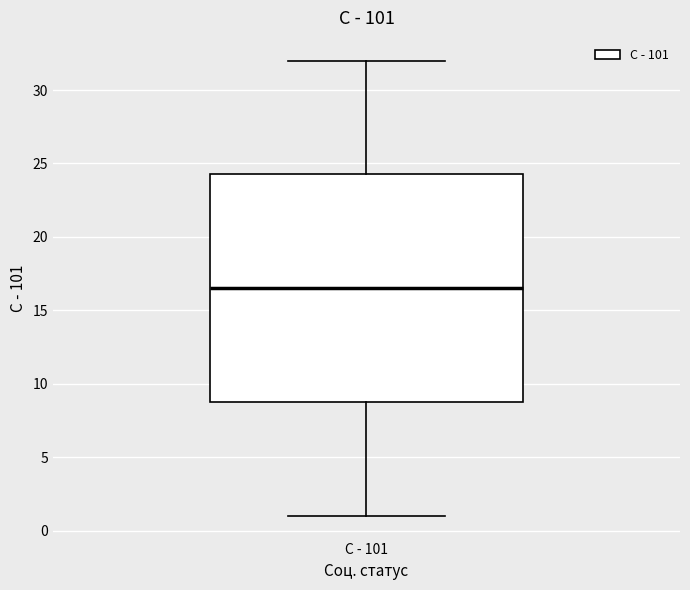

Where is the lower edge of the box for С - 101 on the y-axis? The values are not printed on the chart, so give them approximately, as read against the axis.

9.0